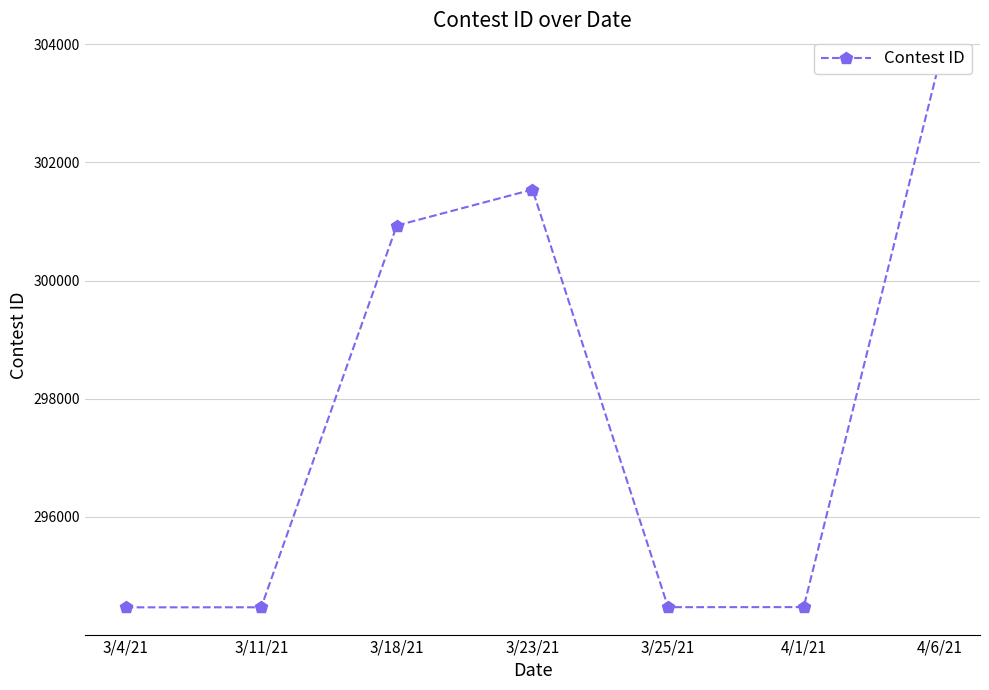

Rank the categories by value from lowest to highest.

3/4/21, 3/11/21, 3/25/21, 4/1/21, 3/18/21, 3/23/21, 4/6/21